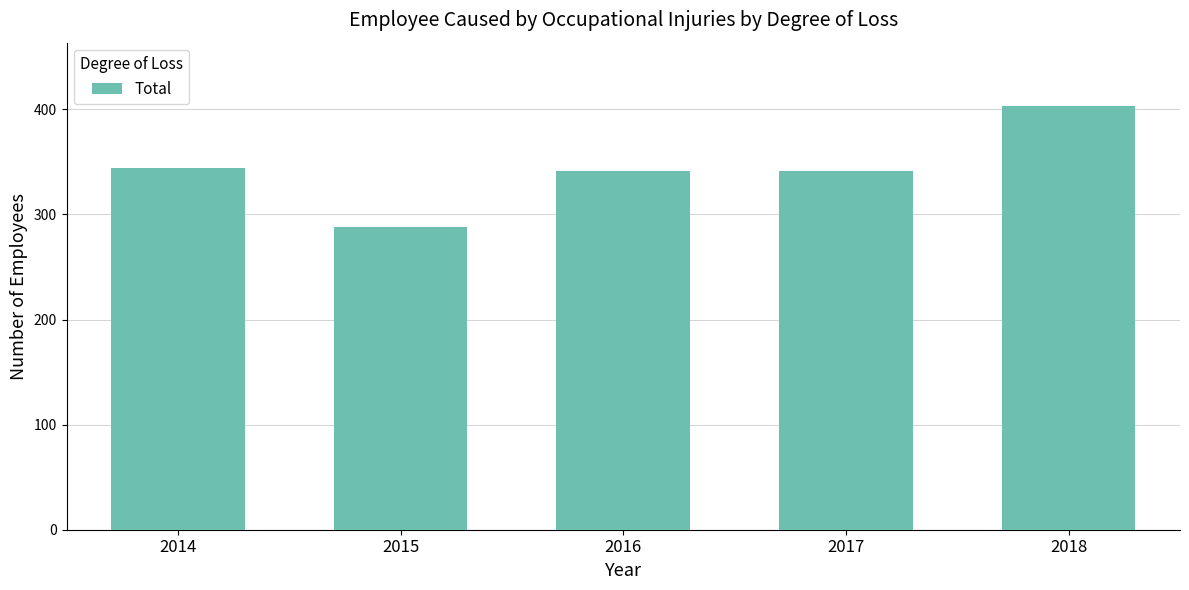

Reading left to right, extract all data points from this chart.

344	288	341	341	403